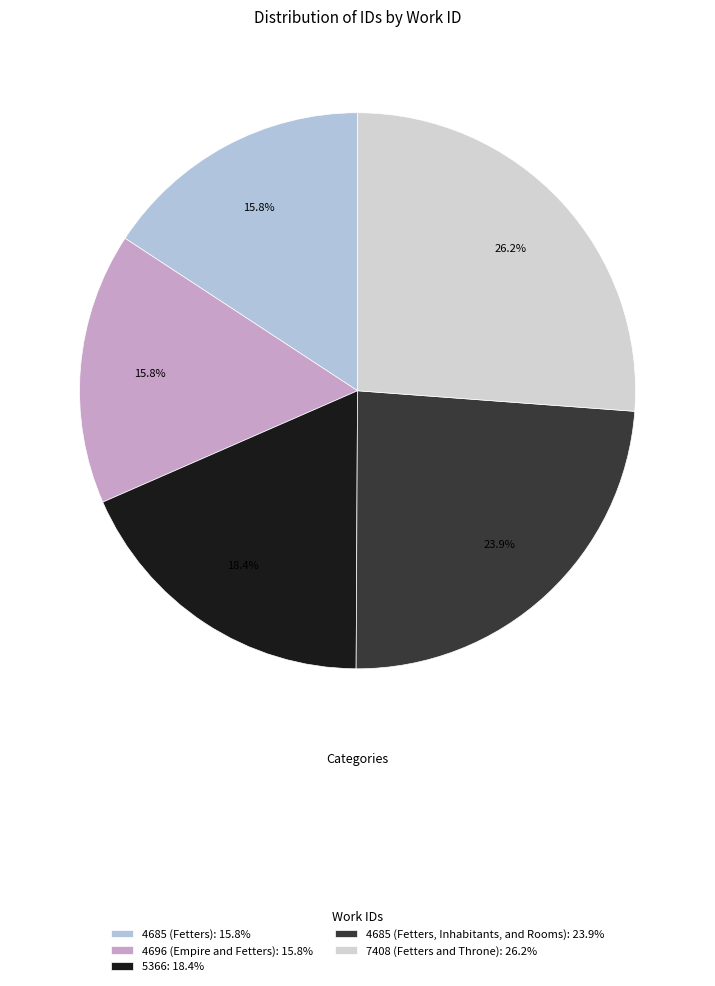

What percentage is NOT represented by 4685 (Fetters)?

84.2%